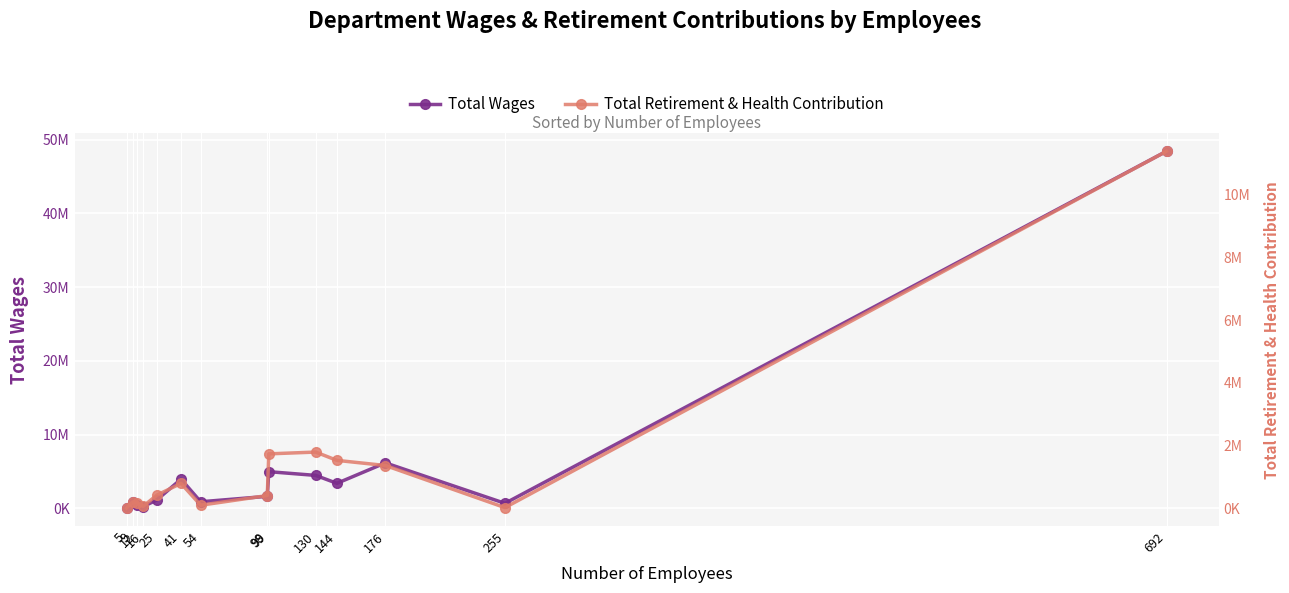

Reading right to left, transcribe all the data shown in this chart.

Total Wages: 692=48412178	255=691754	176=6175579	144=3403583	130=4477715	99=4983704	98=1640161	54=904561	41=3969093	25=1144321	16=254162	12=509476	9=880626	5=40200
Total Retirement & Health Contribution: 692=11396637	255=16765	176=1361452	144=1525688	130=1790761	99=1733505	98=401819	54=93833	41=789995	25=414719	16=56678	12=179565	9=200238	5=0